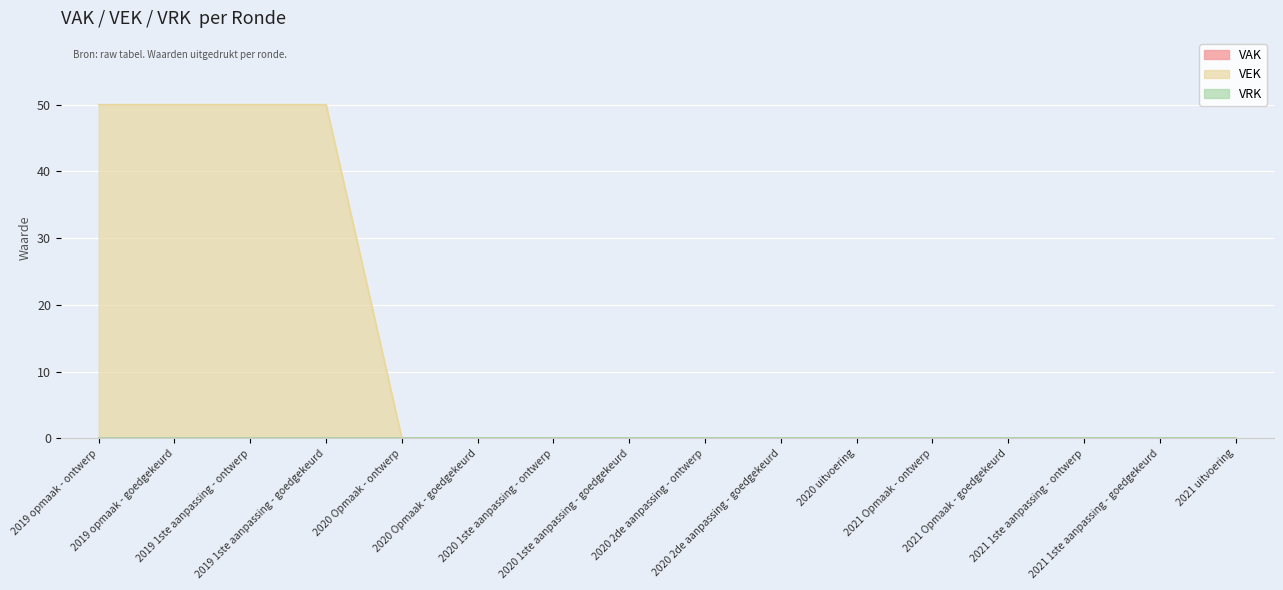

List the series in order of their peak value, highest first.

VEK, VAK, VRK